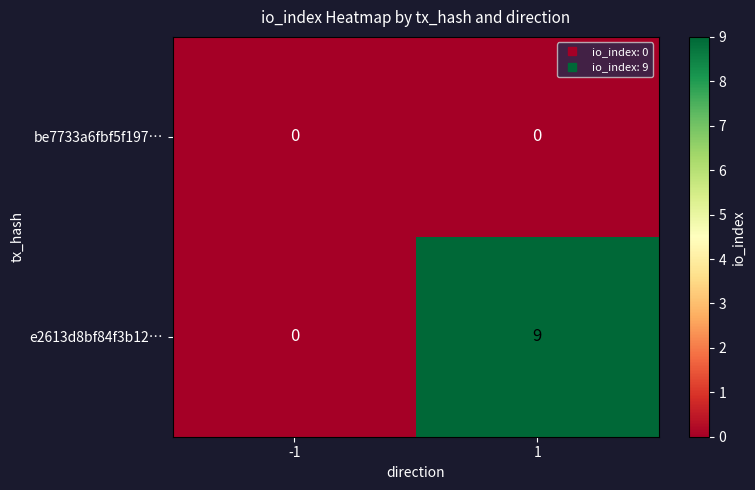

At which category is the sum across all series the highest?

1